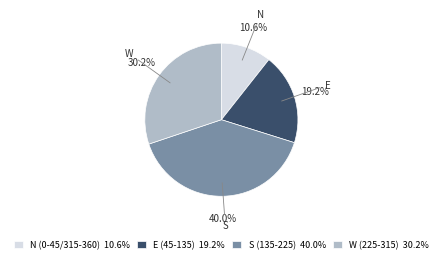

Rank the categories by value from highest to lowest.

S (135-225) 40.0%, W (225-315) 30.2%, E (45-135) 19.2%, N (0-45/315-360) 10.6%